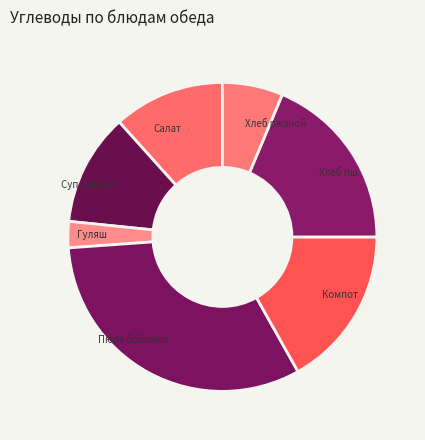

Does Салат represent more than half of the total?

No